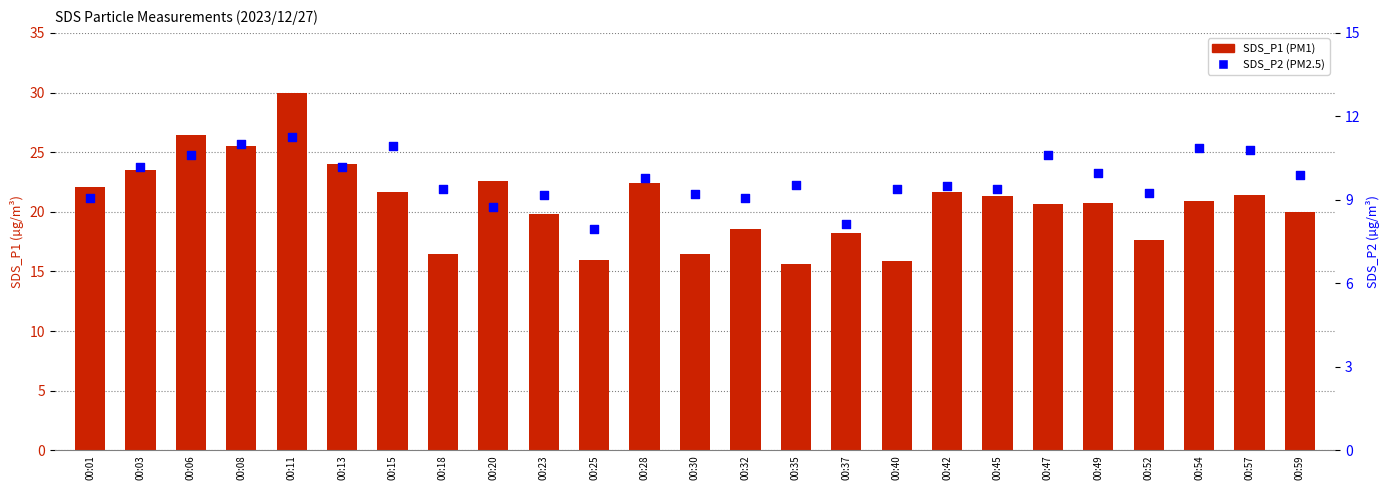

Which series reaches the maximum Y coordinate?

SDS_P1